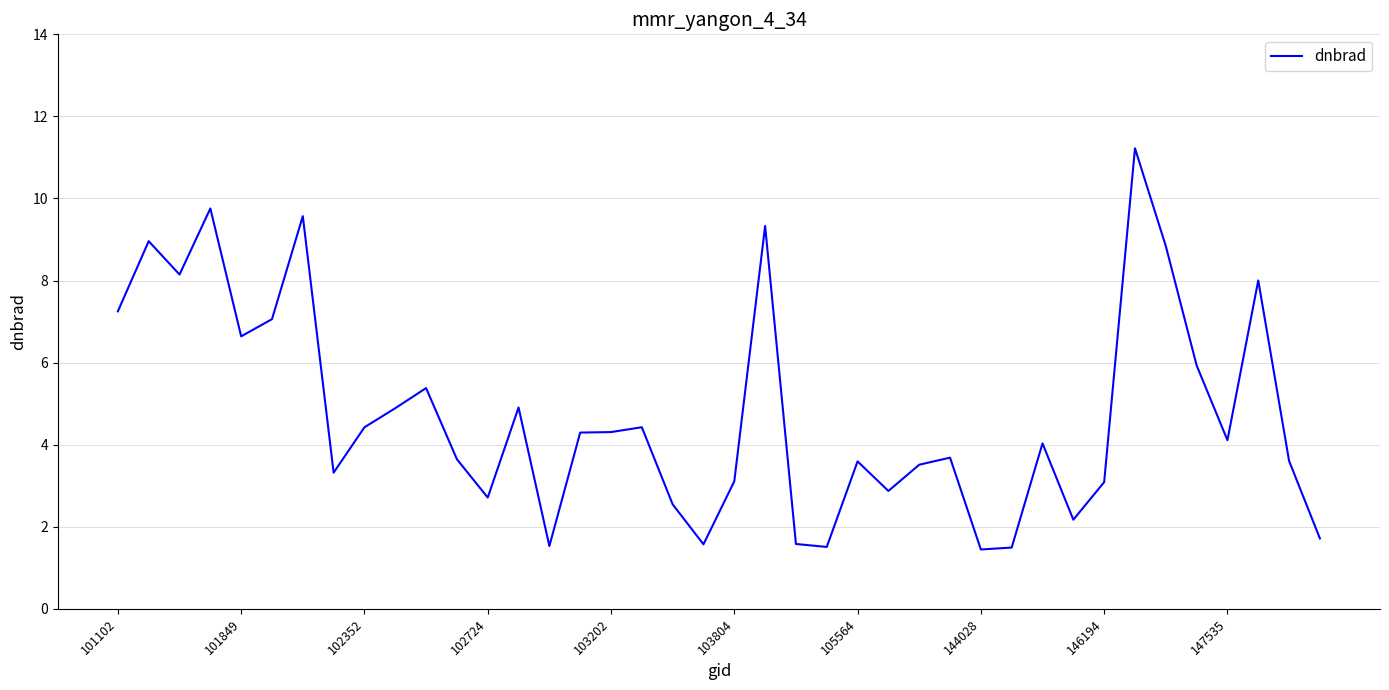

What is the difference between the maximum and minimum values?

9.8